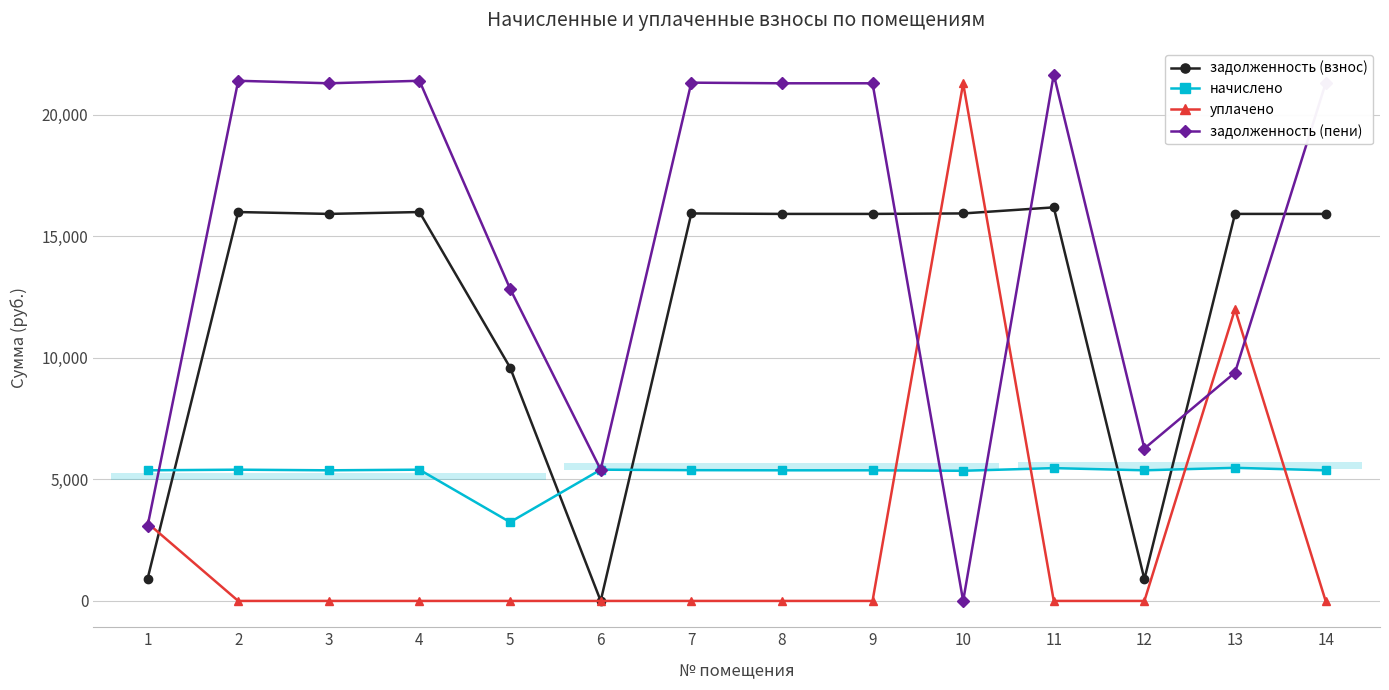

What is the spread (max minus min) of values at 5?

12840.0